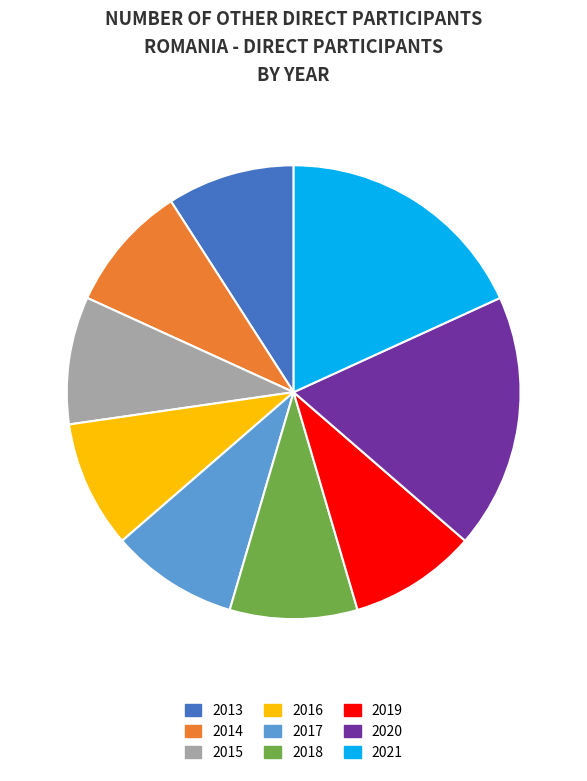

Combined, do 2020 and 2014 account for over 50%?

No